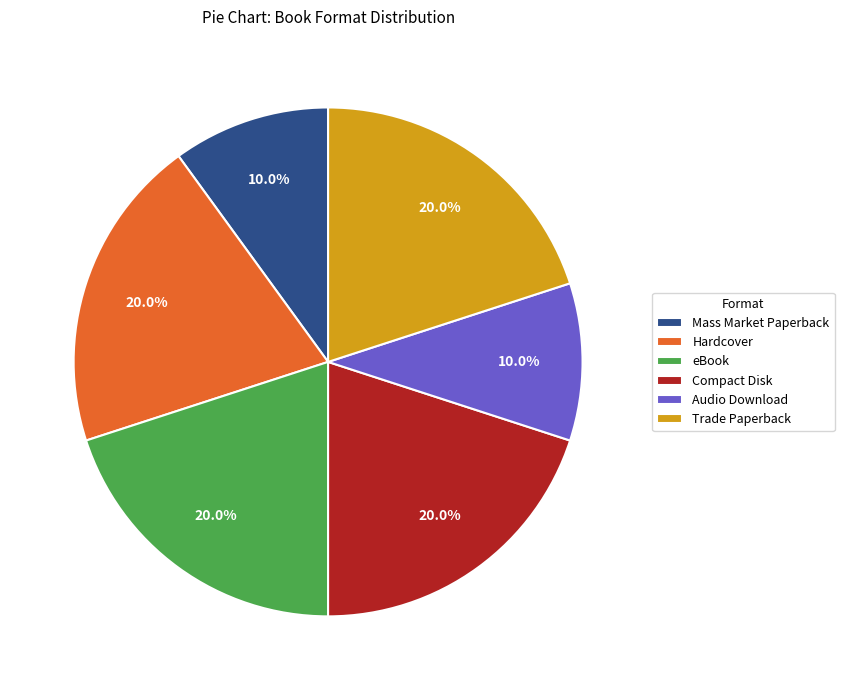

Is there a majority slice in this chart?

No